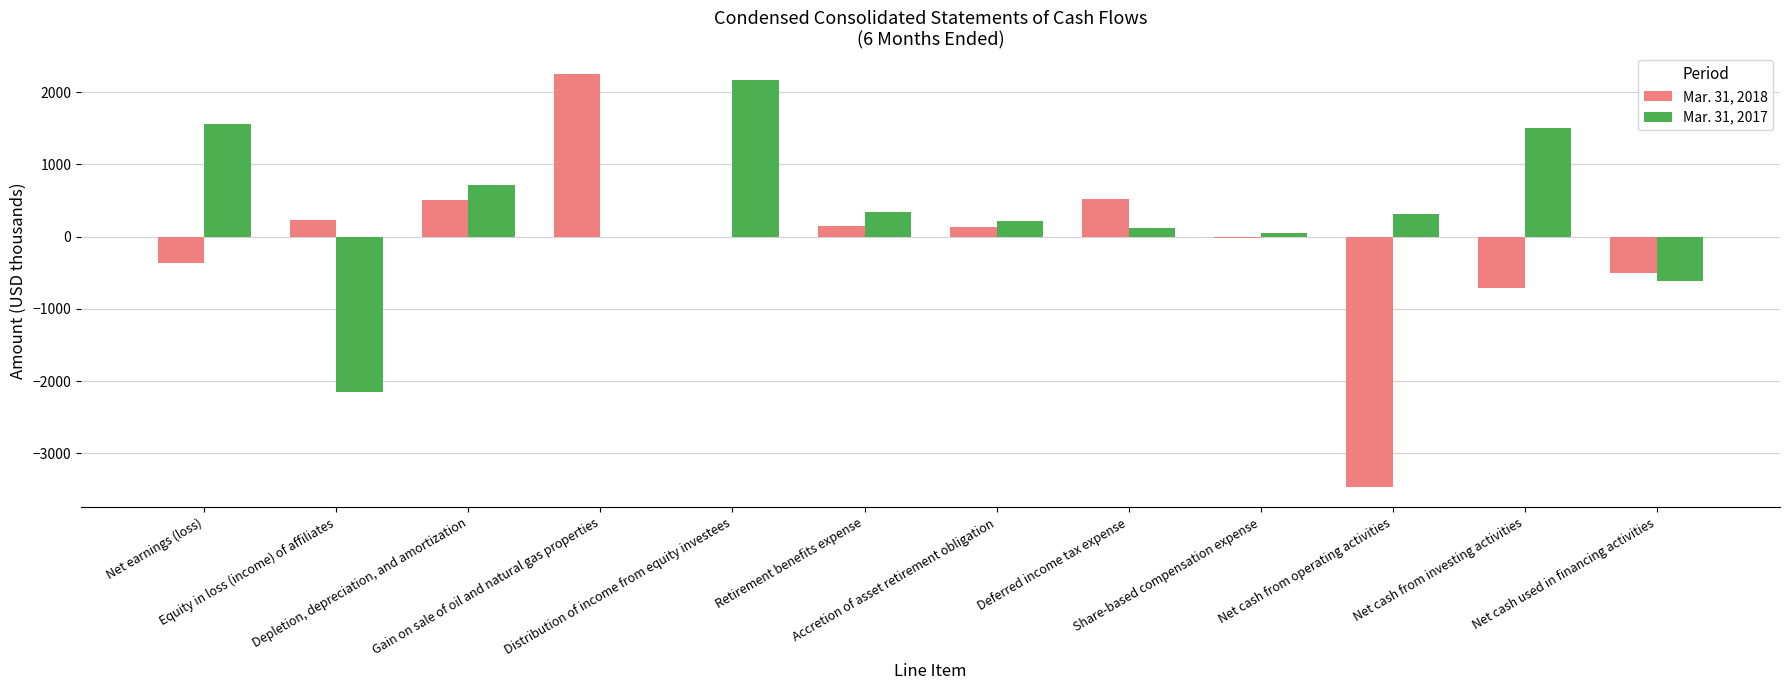

Which category has the highest value in the Mar. 31, 2018 series?

Gain on sale of oil and natural gas properties